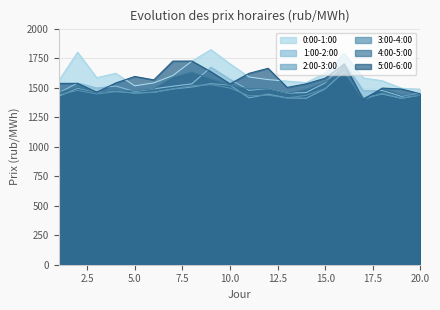

What is the difference between the 3:00-4:00 values at 8 and 3?

69.4